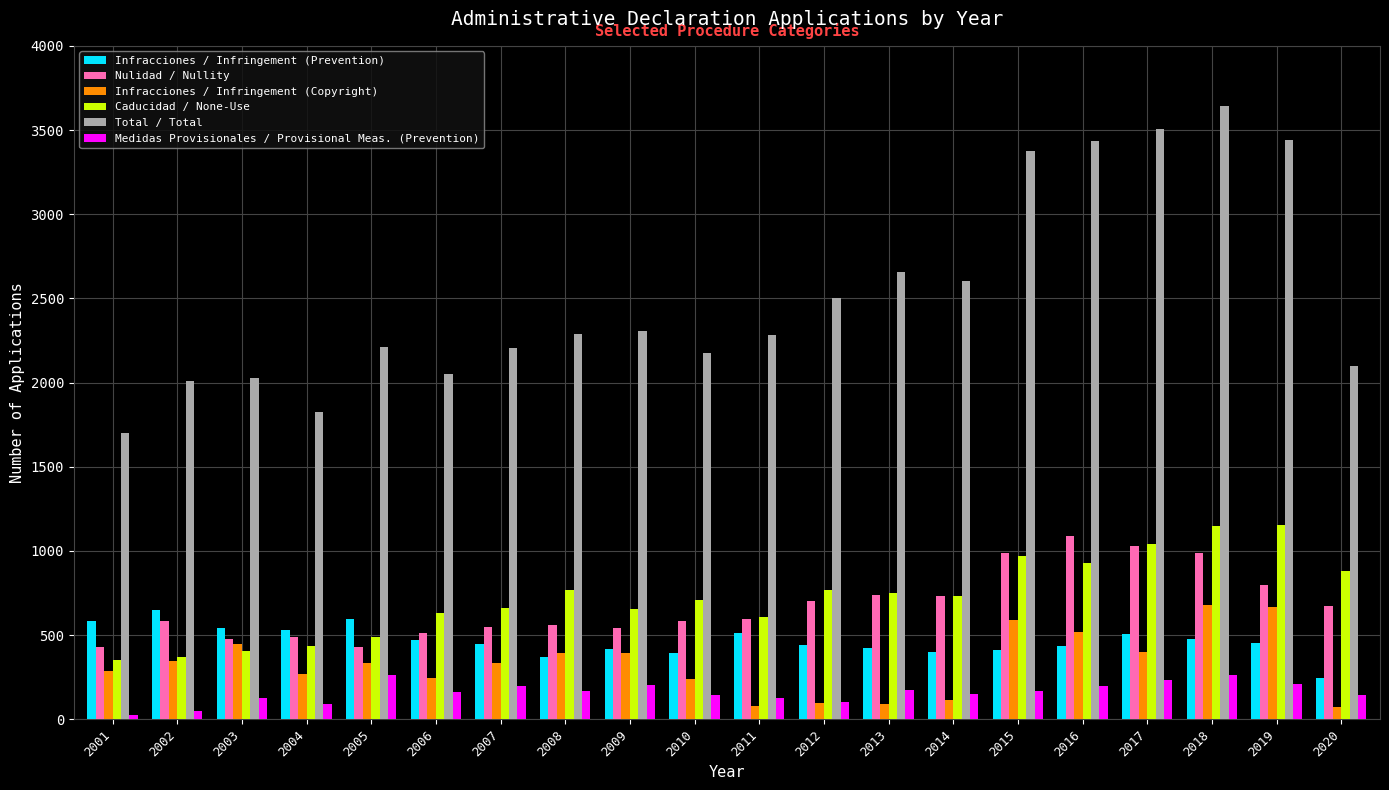

What is the minimum value for Nulidad / Nullity?

431